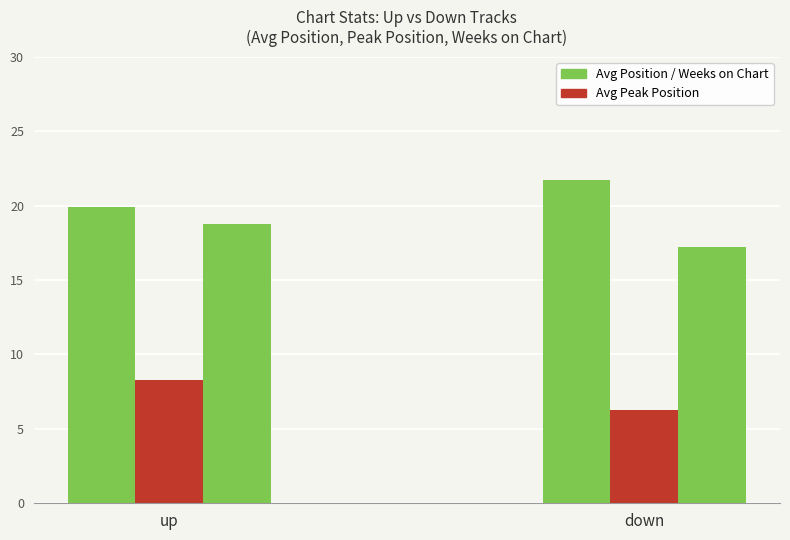

Count the number of categories in the chart.

2